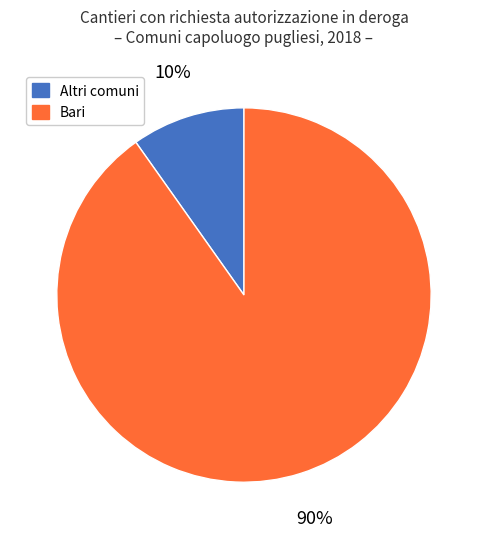

To the nearest percent, what portion does Bari represent?

90%